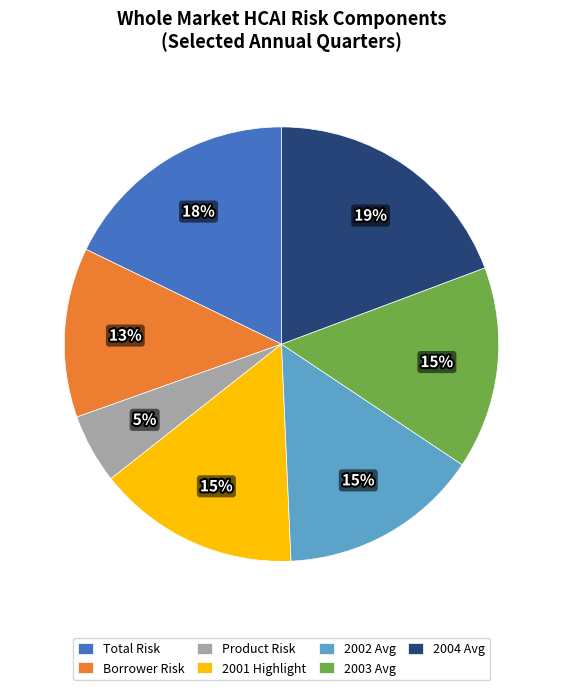

Approximately how many times larger is the value at 2001 Highlight compared to 2003 Avg?

1.0